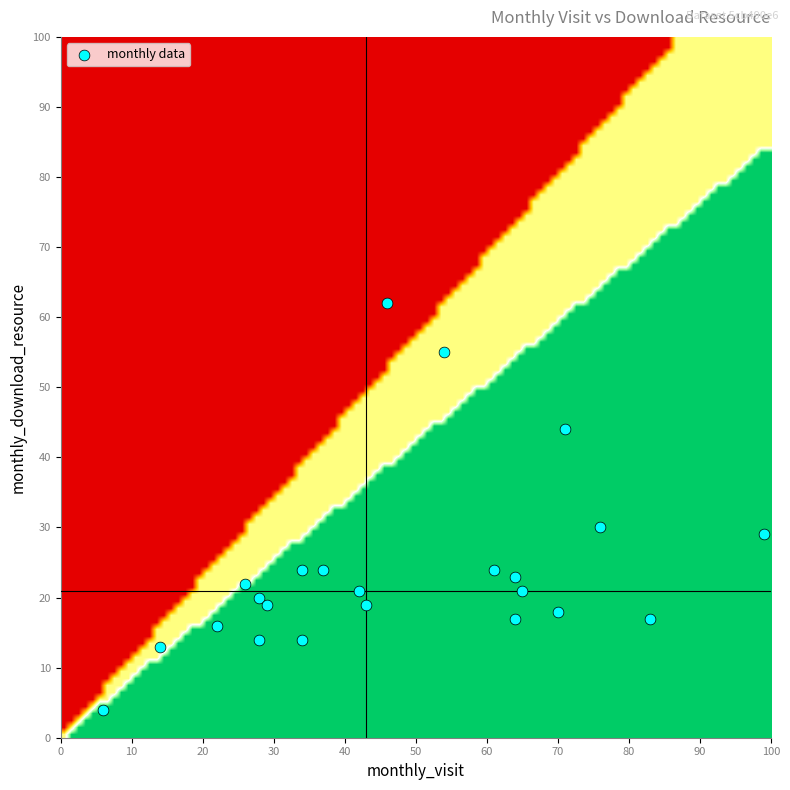

What is the range of X values (max minus min)?

93